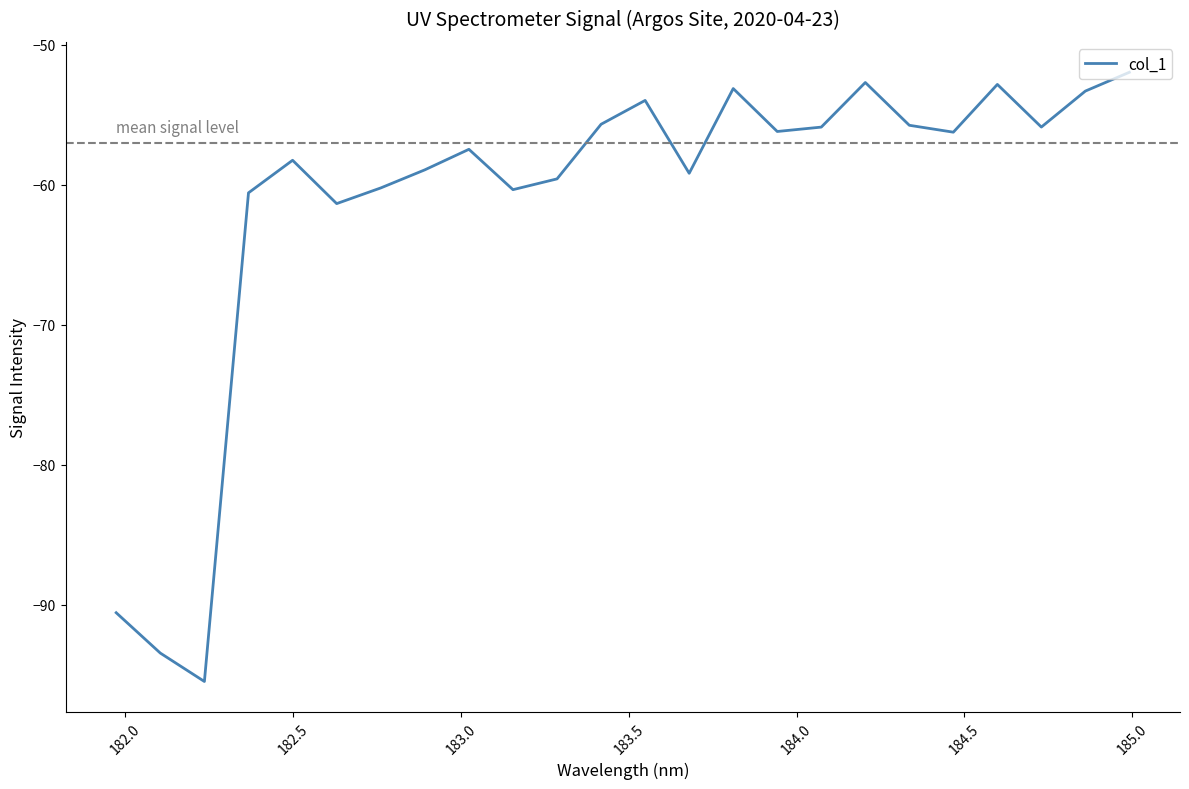

What is the greatest value displayed?

-52.0